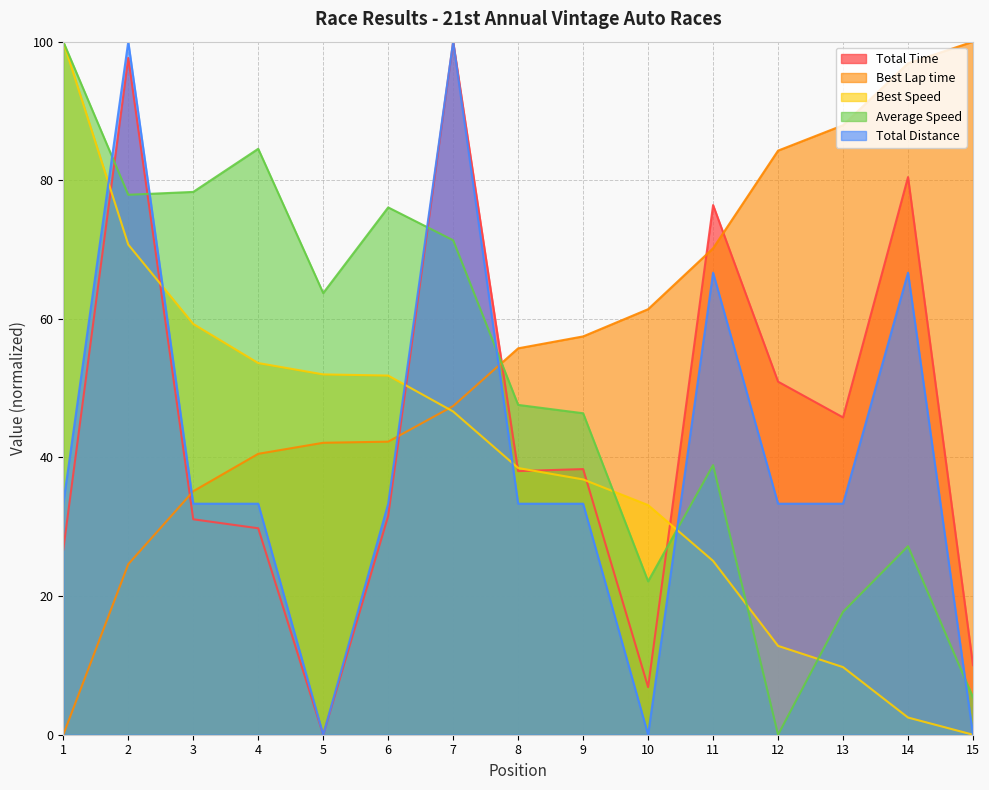

At which category does the chart reach its peak across all series?

7